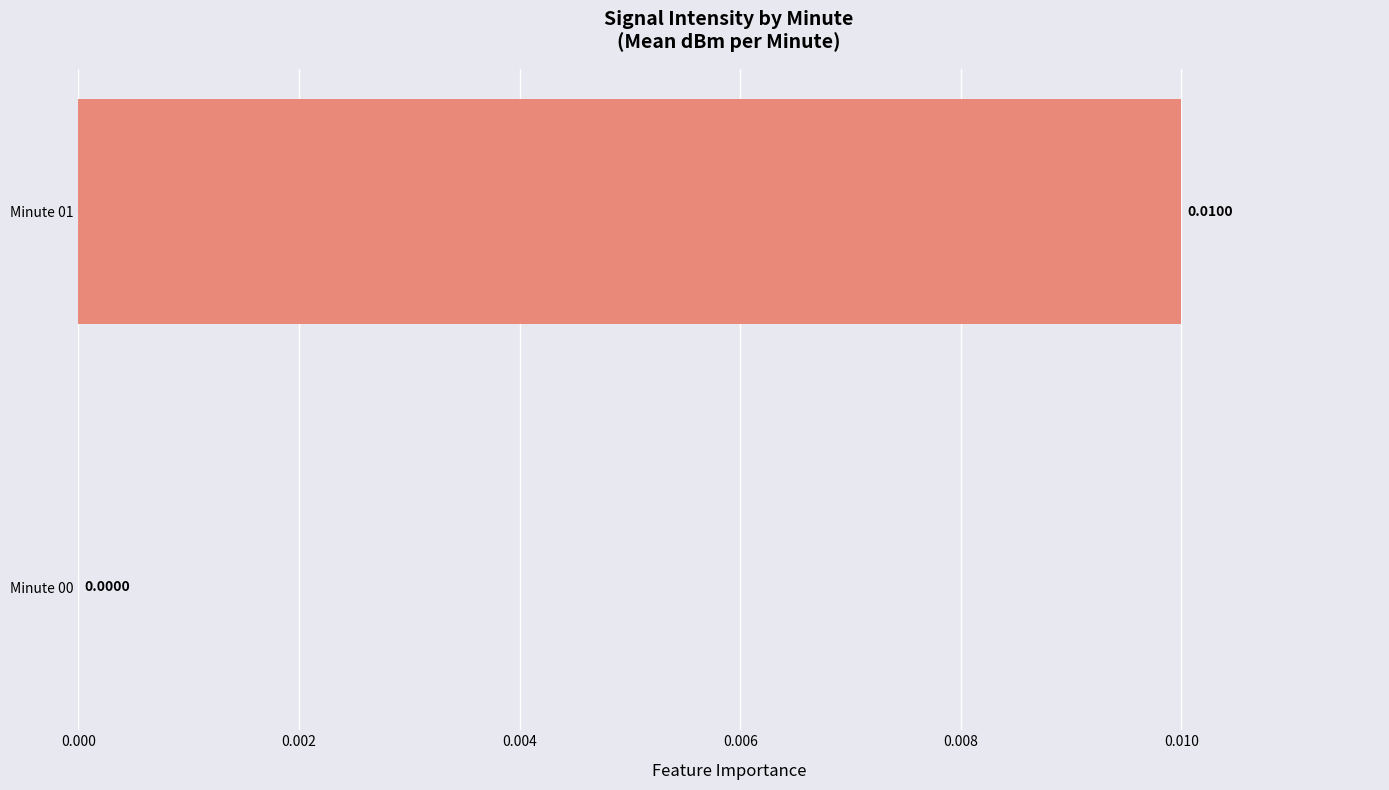

How many categories are shown in the chart?

2